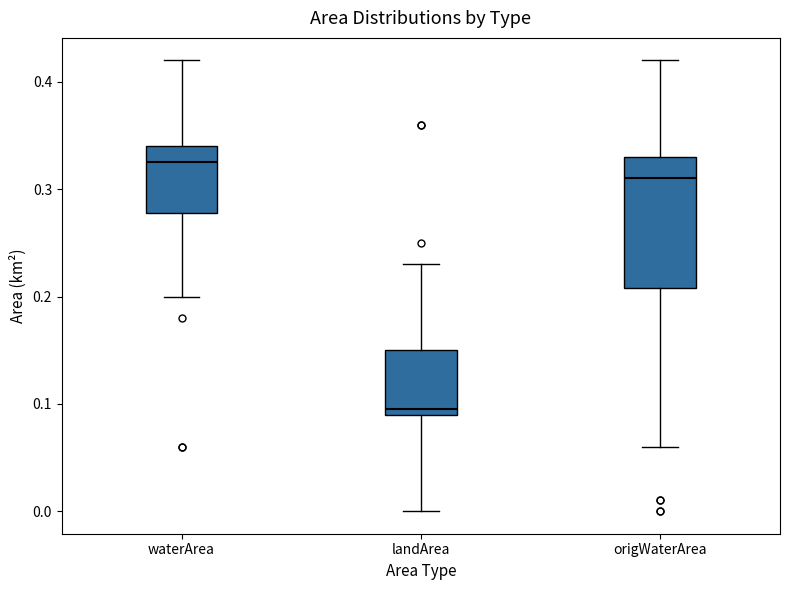

Which box's median line is the highest?

waterArea